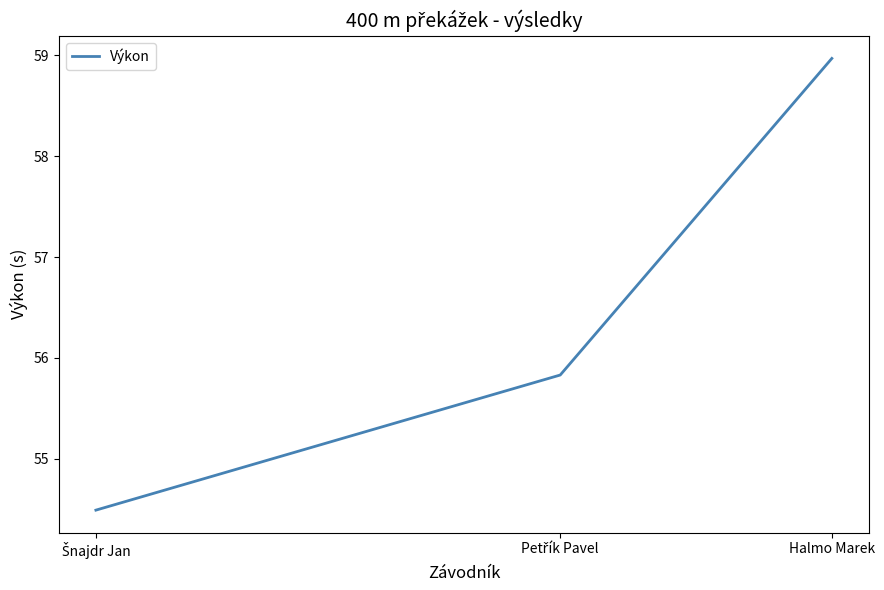

What is the greatest value displayed?

59.0